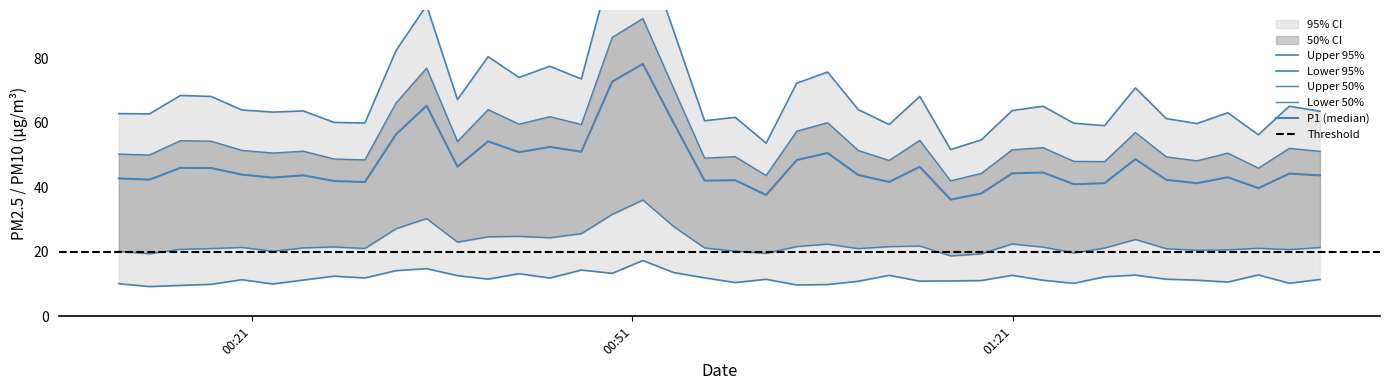

How many interior local peaks does the P1 series have?

13